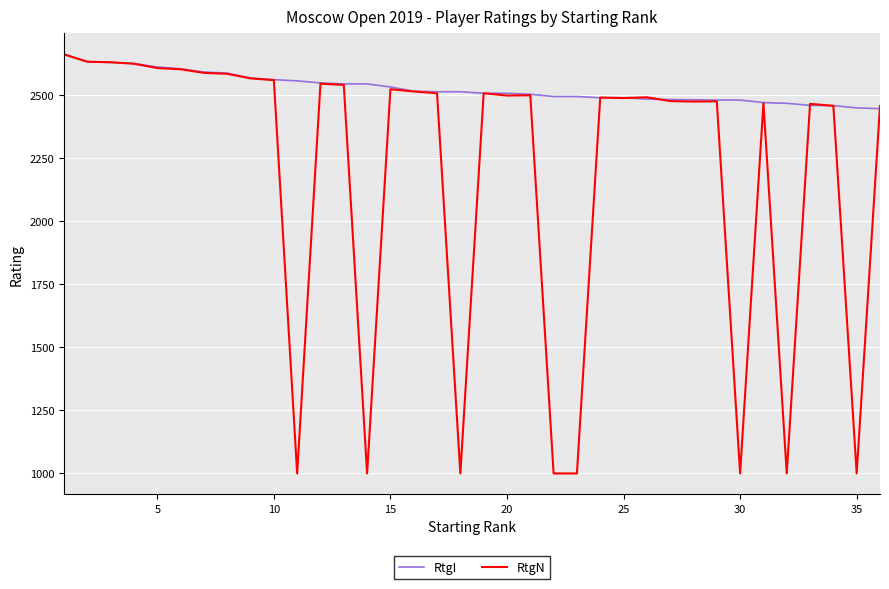

What is the maximum value for RtgN?

2662